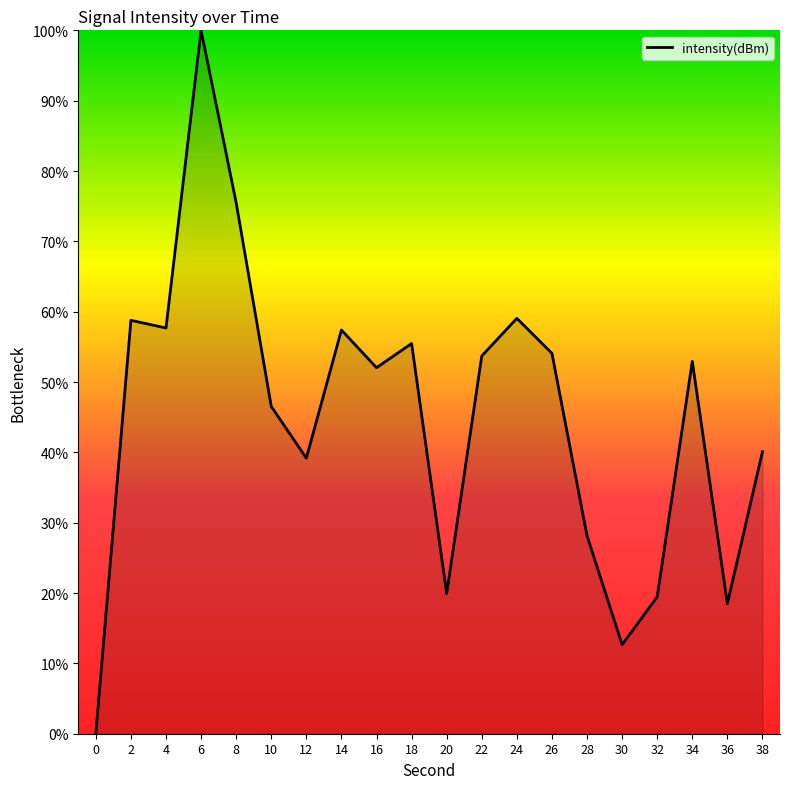

What is the approximate value at 4?

57.7